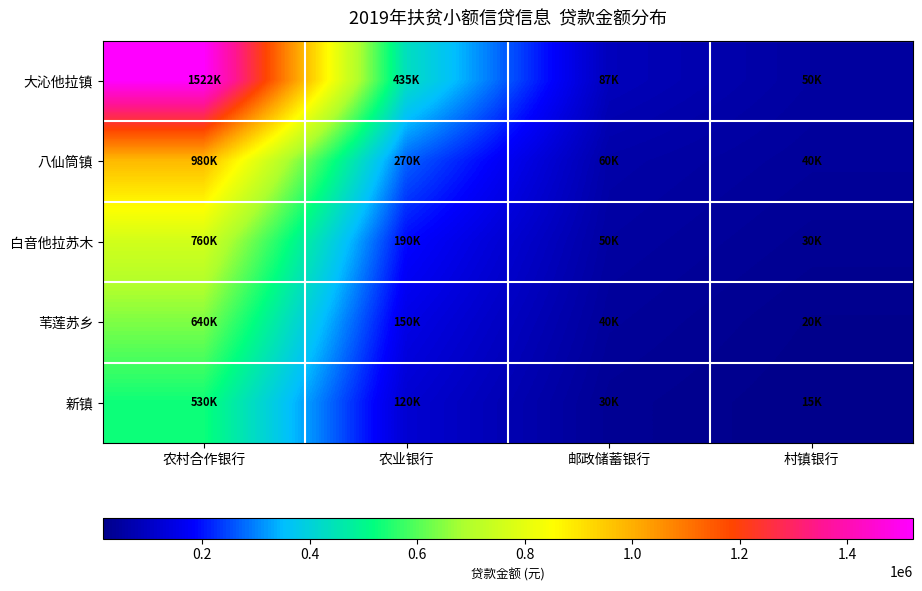

What is the maximum value shown in the chart?

1522500